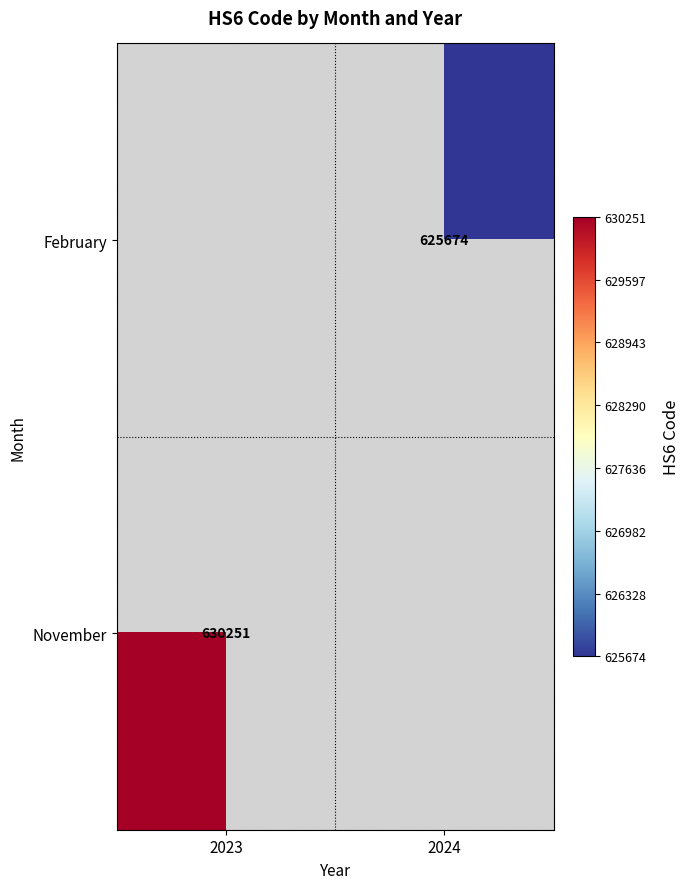

The value of November at 2023 is 842900.9. True or false?

False